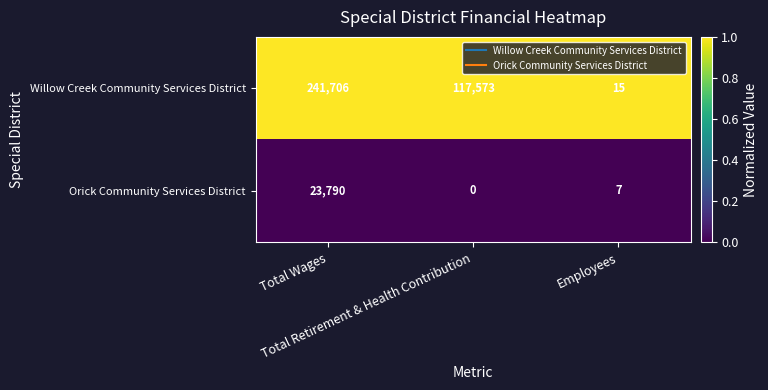

Rank the series by their average value, from highest to lowest.

Willow Creek Community Services District, Orick Community Services District